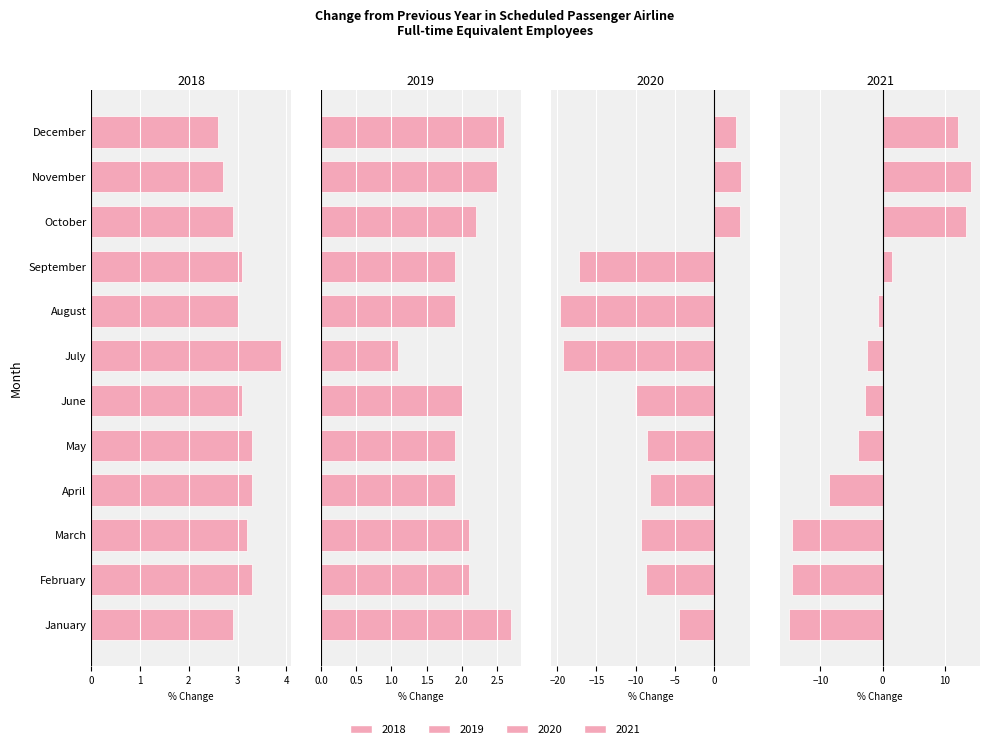

What is the difference between the second highest and minimum values in the 2019 series?

1.5